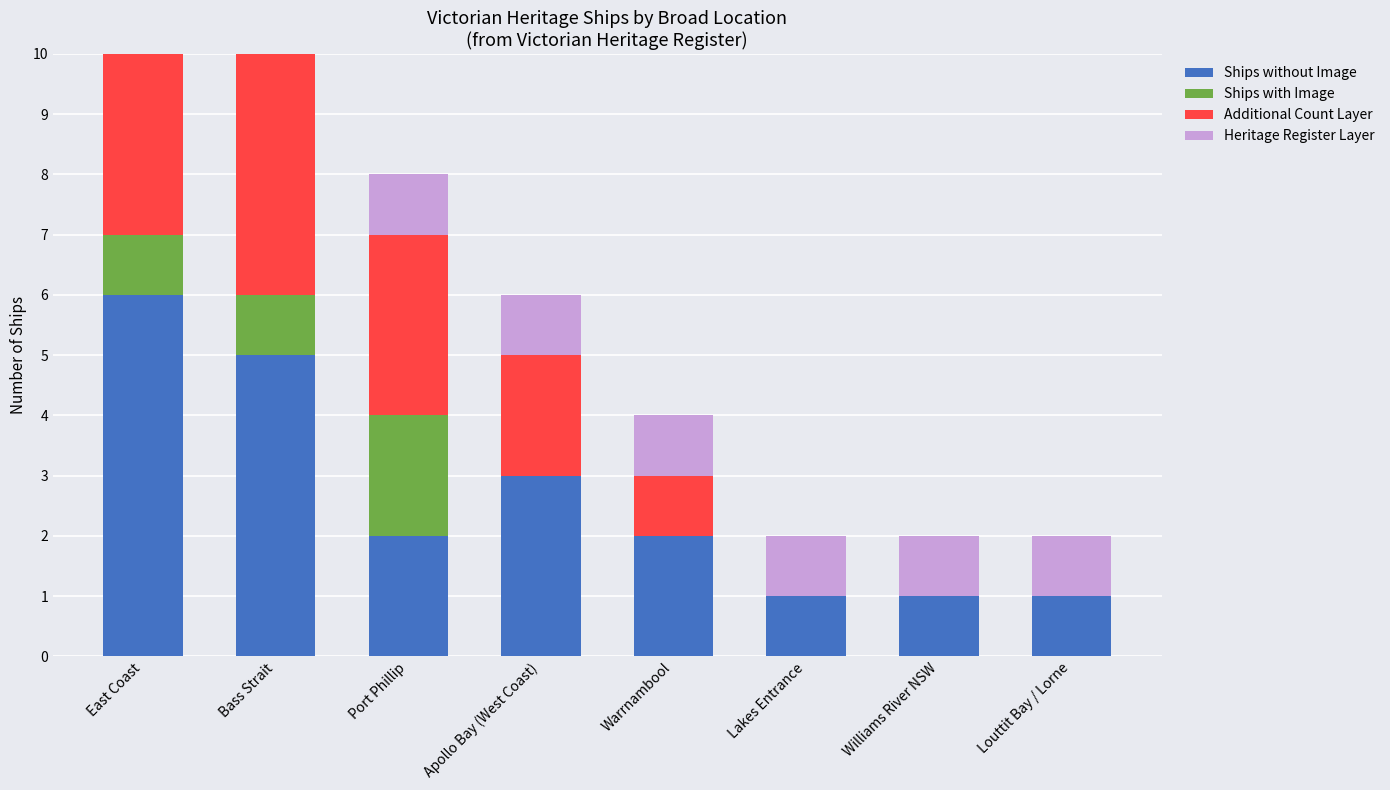

How many data points does each series have?

8